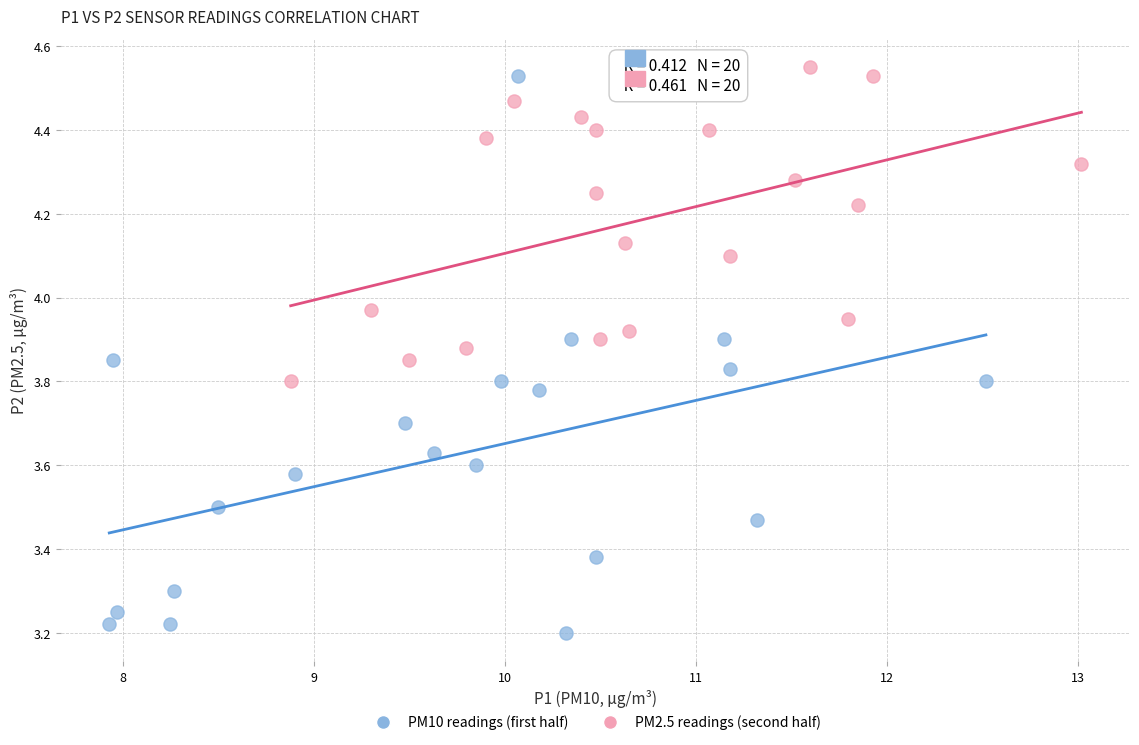

Which series has the widest spread of Y values?

PM10 readings (first half)